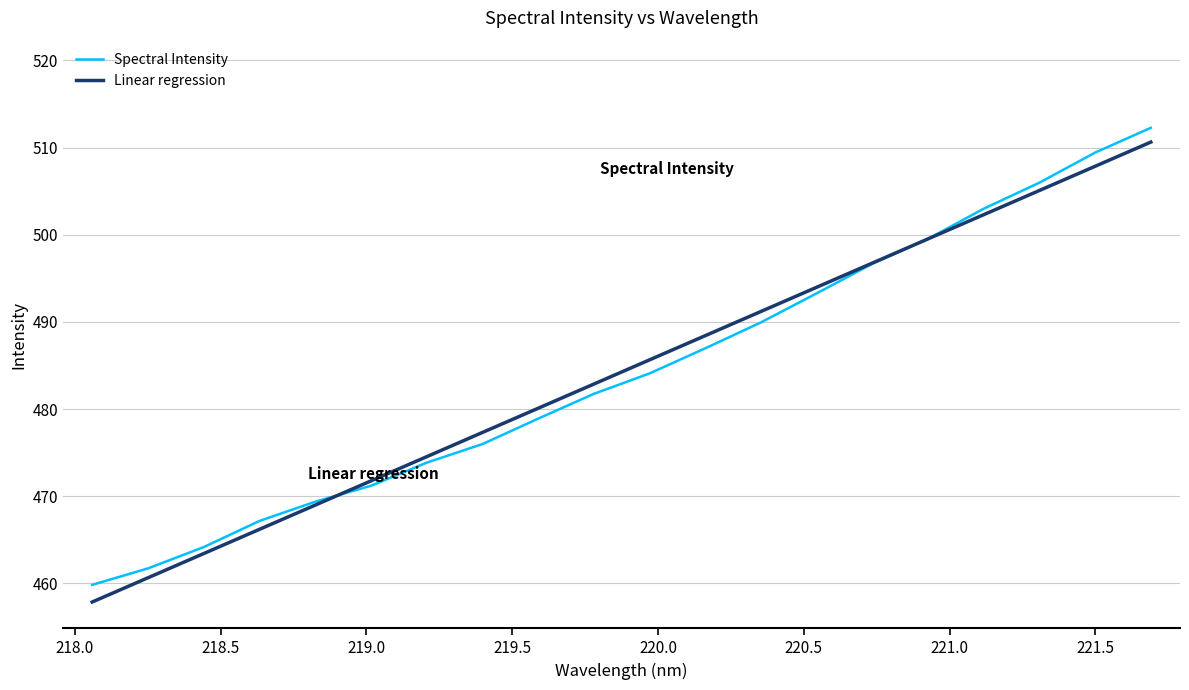

What is the greatest value displayed?

512.3